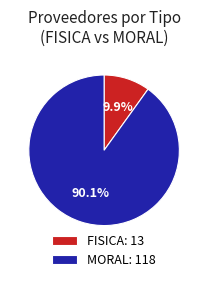

What percentage is NOT represented by FISICA?

90.1%